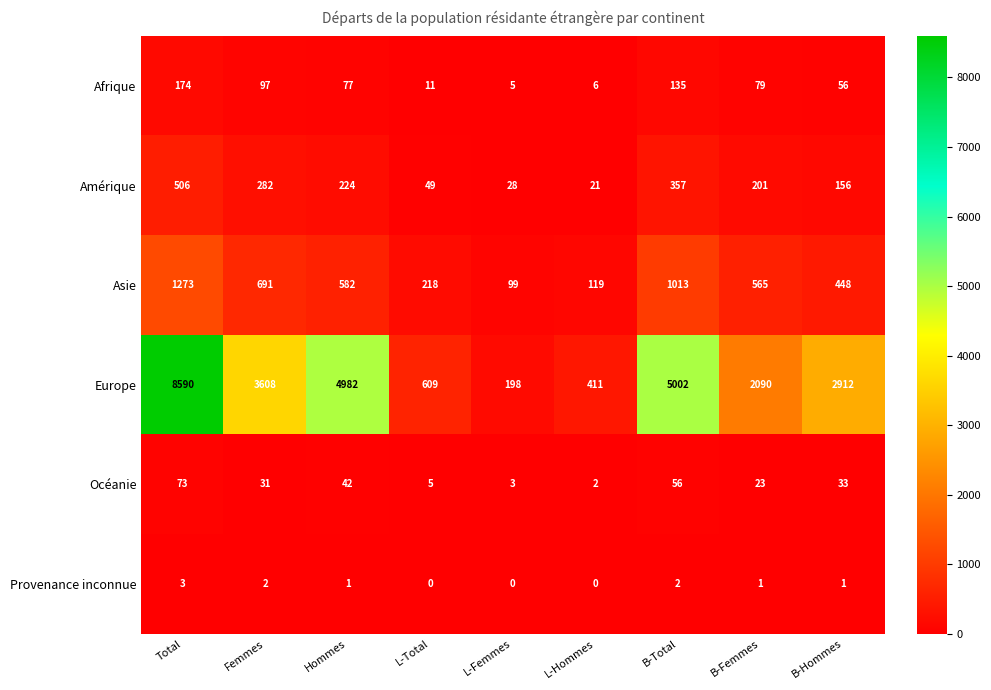

What is the total value across all series at L-Total?

892